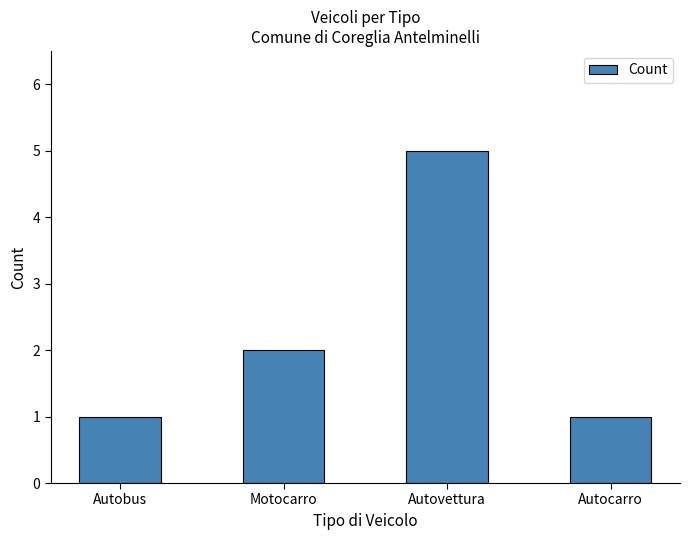

At which label is the value closest to 3?

Motocarro